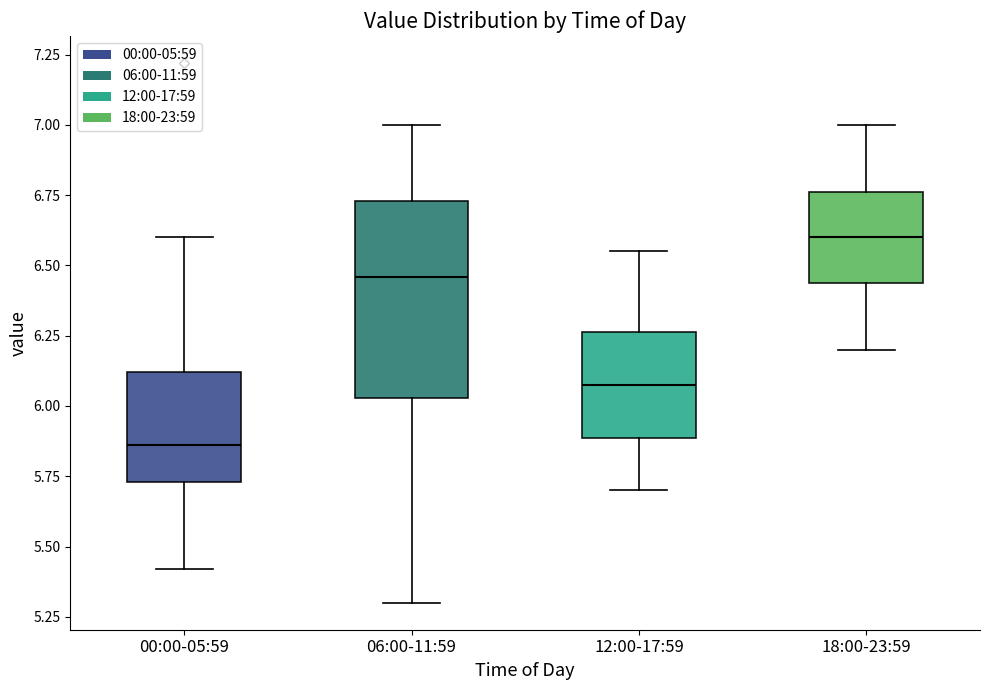

Reading left to right, read every box against the y-axis: the position of its median line, the range the box covers, and the ends of its whiskers. The values are not printed on the chart, so give them approximately, as read against the axis.

00:00-05:59: median 5.85, box 5.75 to 6.10, whiskers 5.40 to 6.60
06:00-11:59: median 6.45, box 6.05 to 6.75, whiskers 5.30 to 7.00
12:00-17:59: median 6.10, box 5.90 to 6.25, whiskers 5.70 to 6.55
18:00-23:59: median 6.60, box 6.45 to 6.75, whiskers 6.20 to 7.00